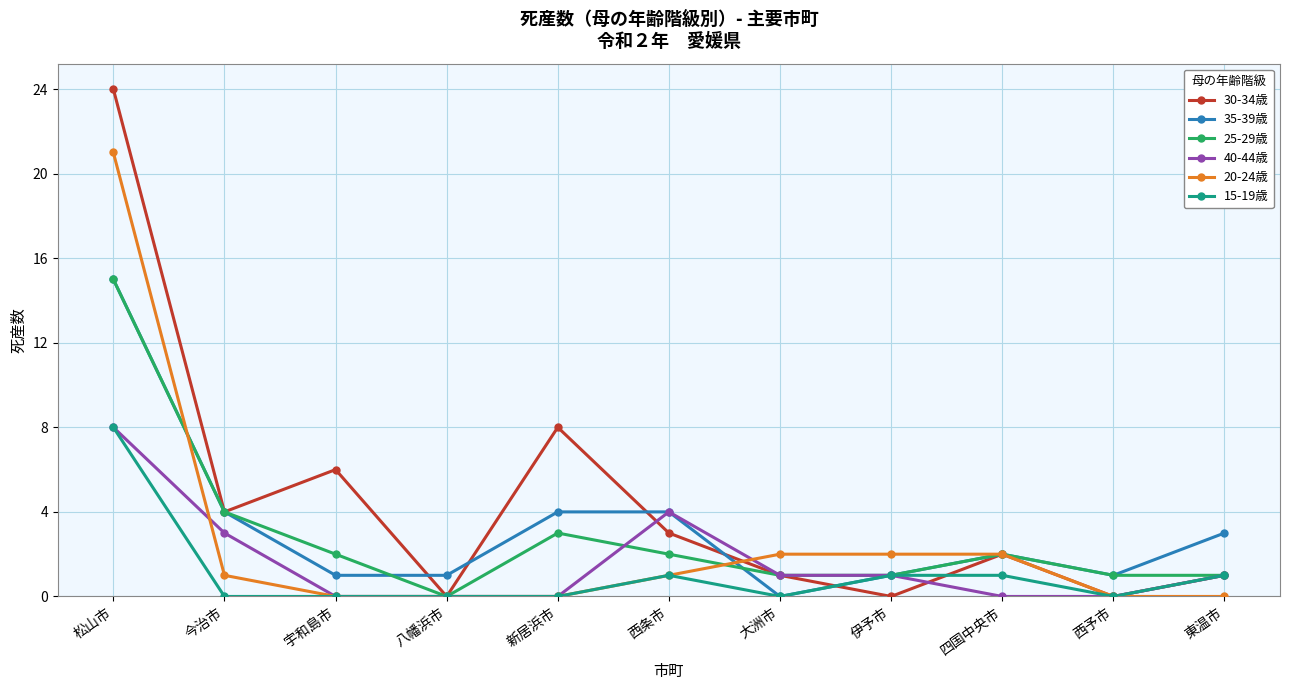

How many lines are shown in the chart?

6